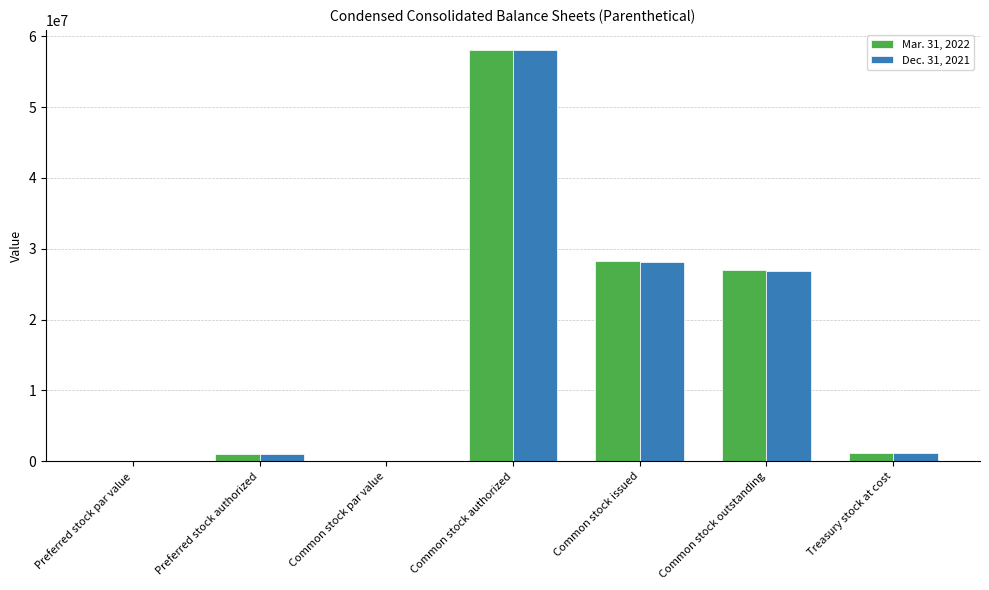

At which label does Dec. 31, 2021 reach its peak?

Common stock authorized